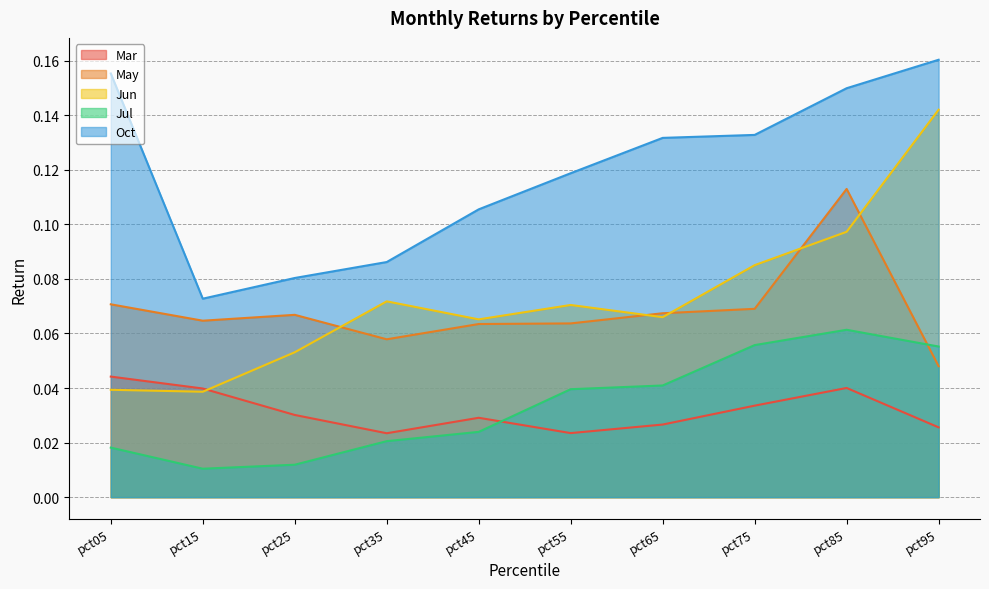

How many intersections are there between Jul and Mar?

1